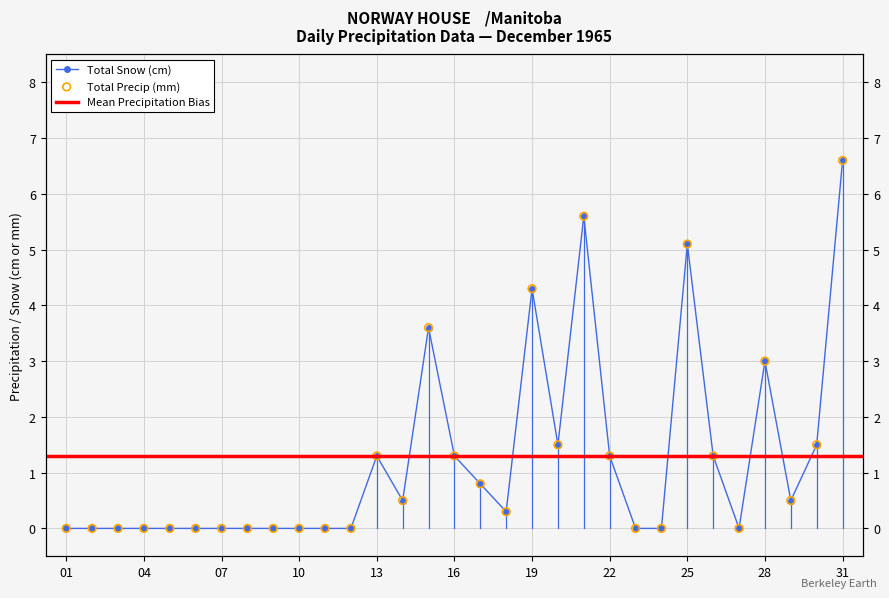

Which series contains the lowest Y value?

Total Snow (cm)